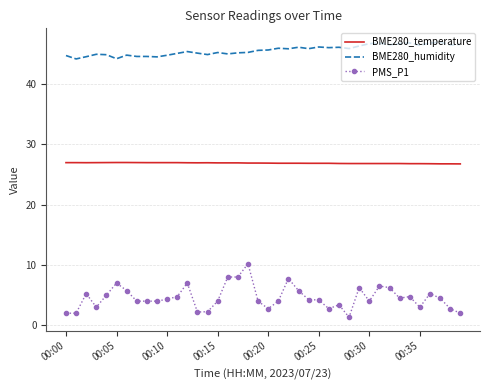

Which series has the largest range (max minus min)?

PMS_P1